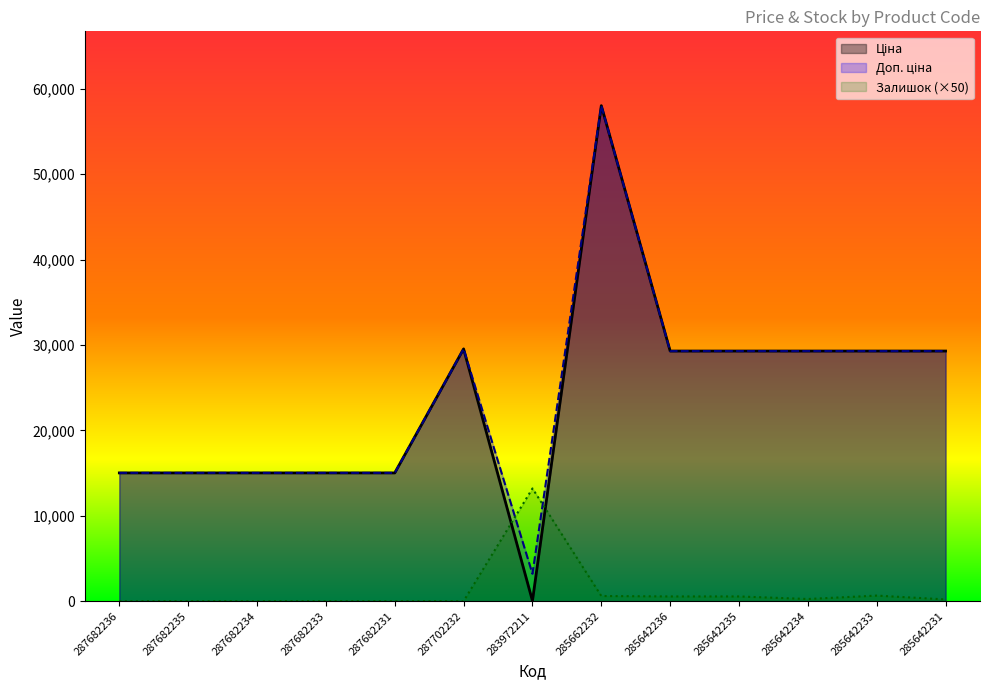

At which category is the sum across all series the highest?

285662232